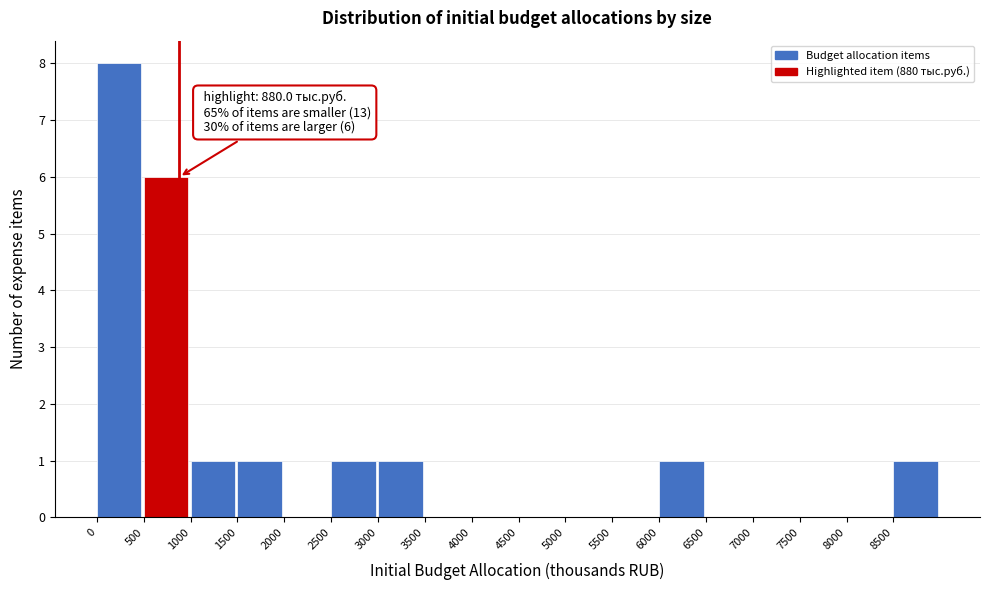

Which range on the x-axis has the tallest bar?

0 to 500